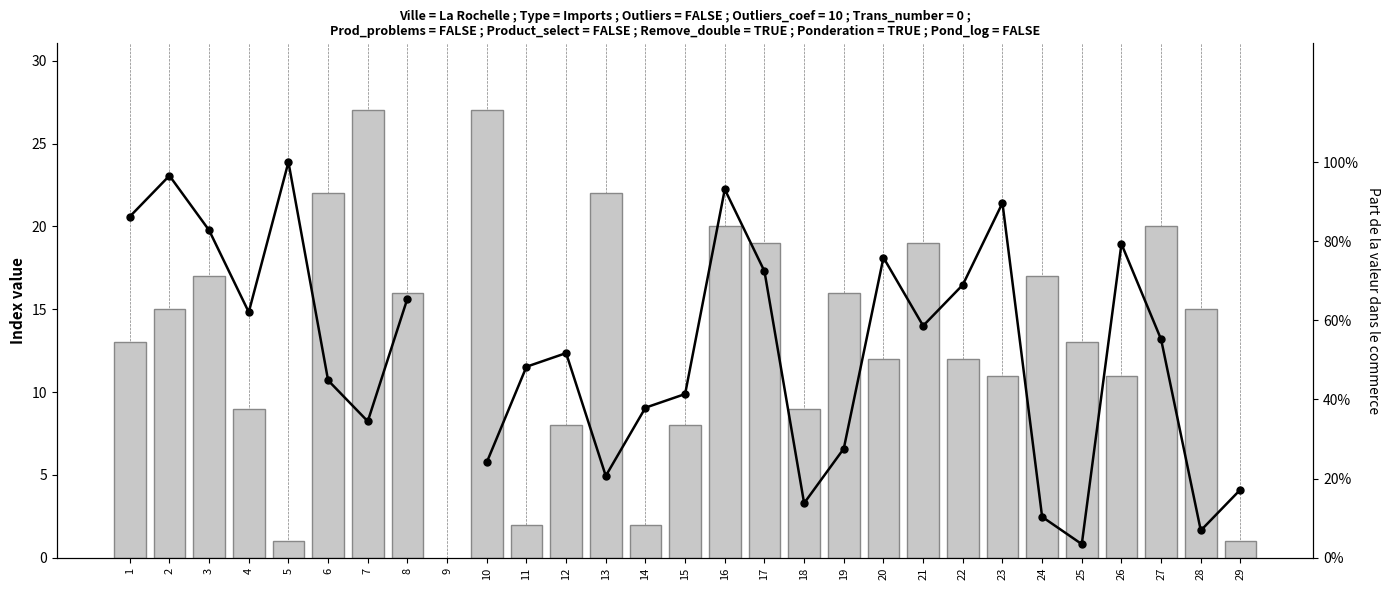

What is the value of the bar_values bar at the 10th from the left?

27.0